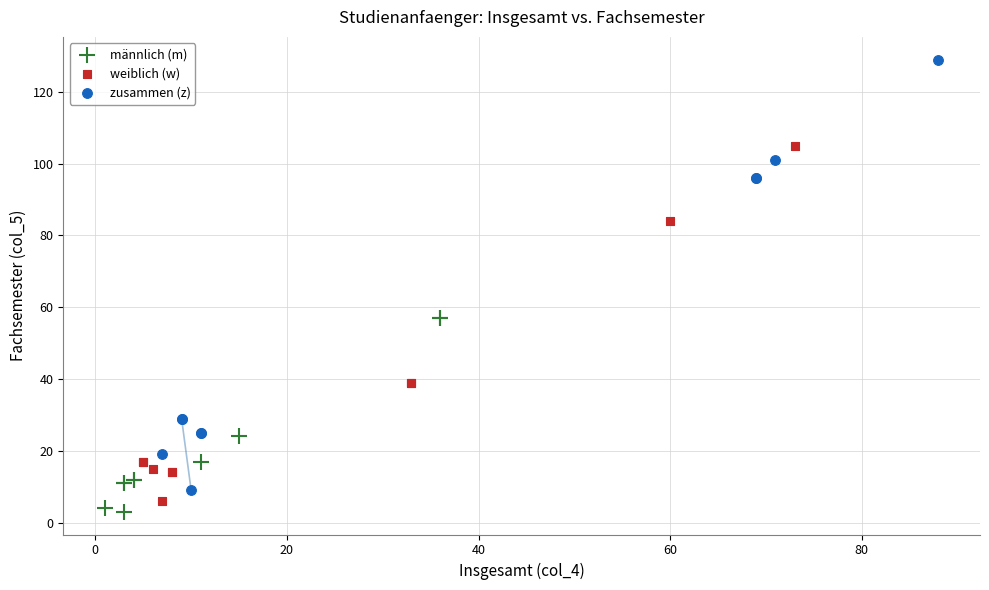

Which series contains the highest Y value?

zusammen (z)